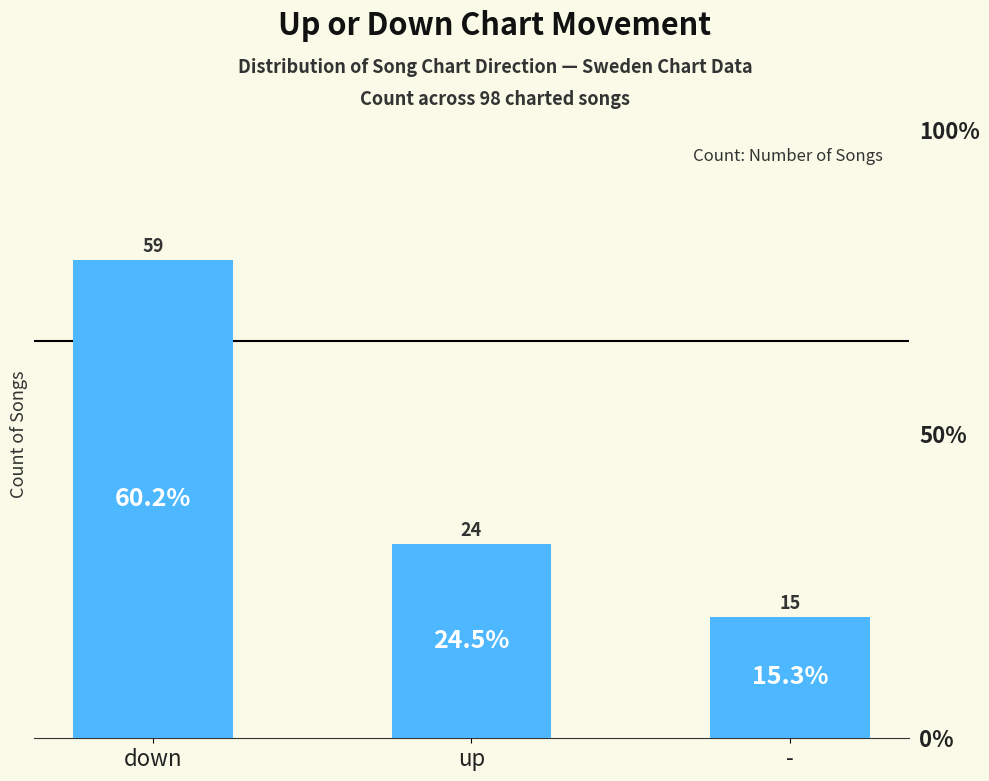

Are the bars horizontal?

No